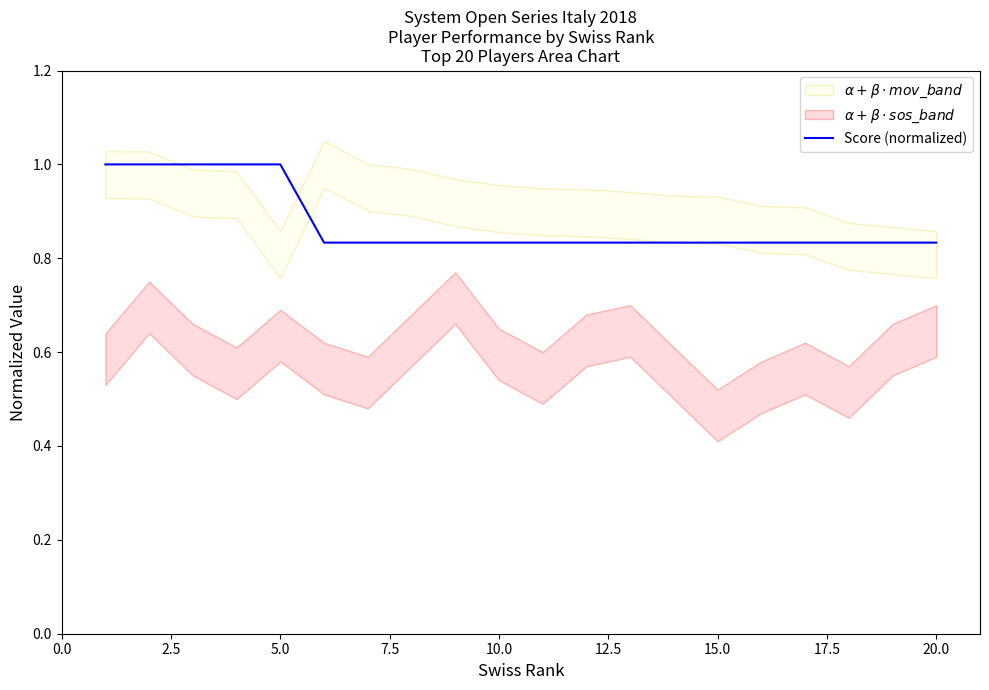

What is the maximum value for Score (normalized)?

1.0